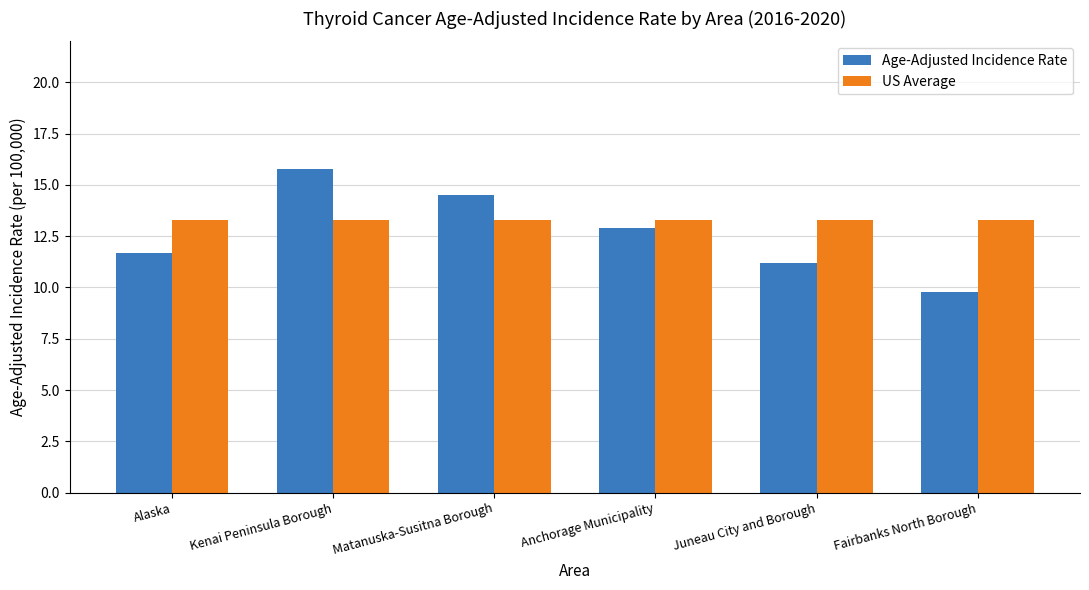

How many groups of bars are there?

6